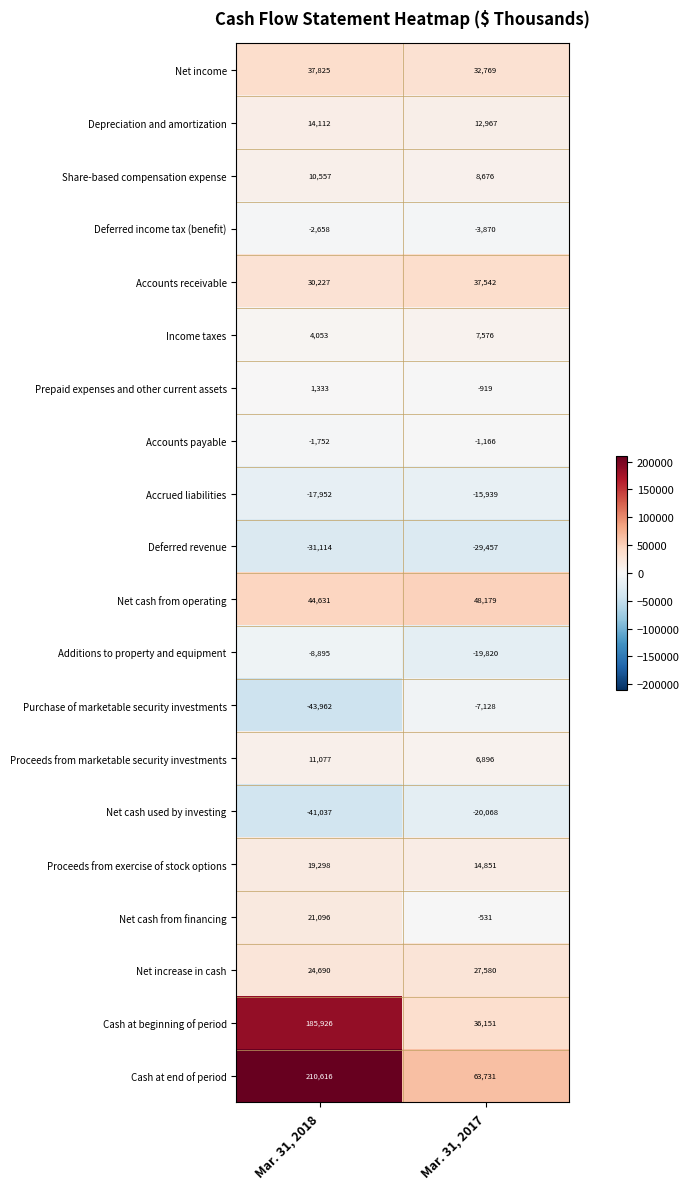

What is the sum of all Cash at beginning of period values?

222077